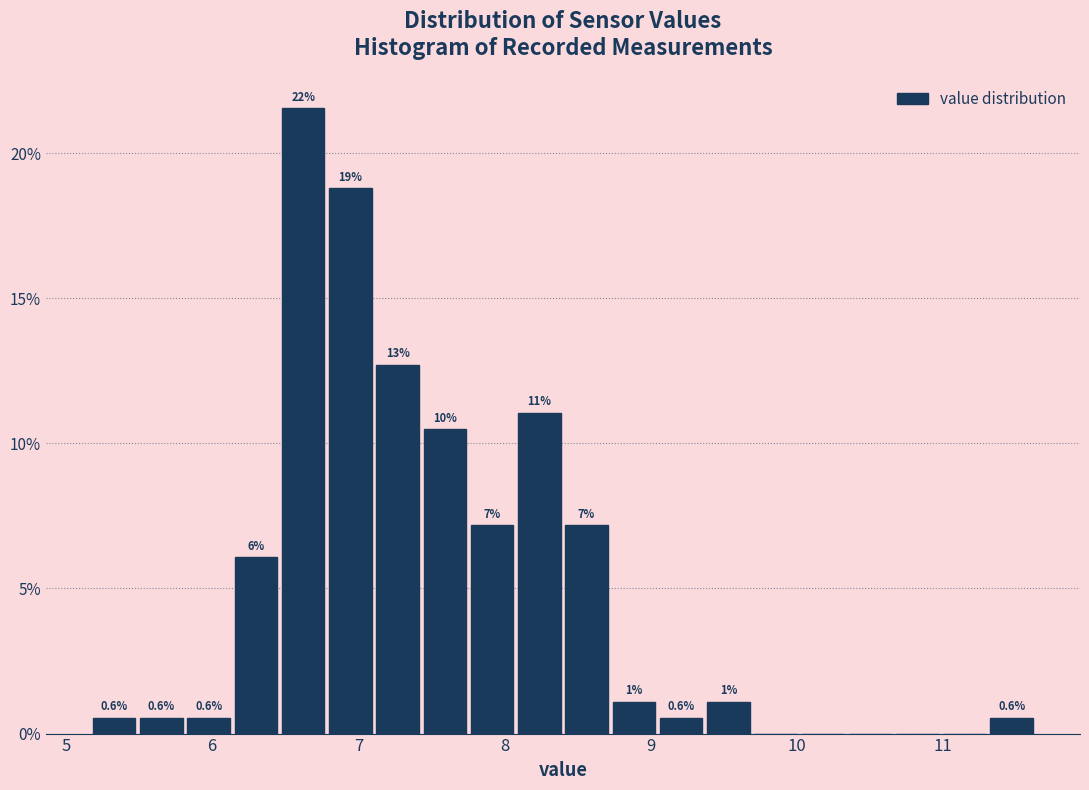

Around what value on the x-axis is the tallest bar? Give the approximate position of its centre, as read against the axis.

6.6